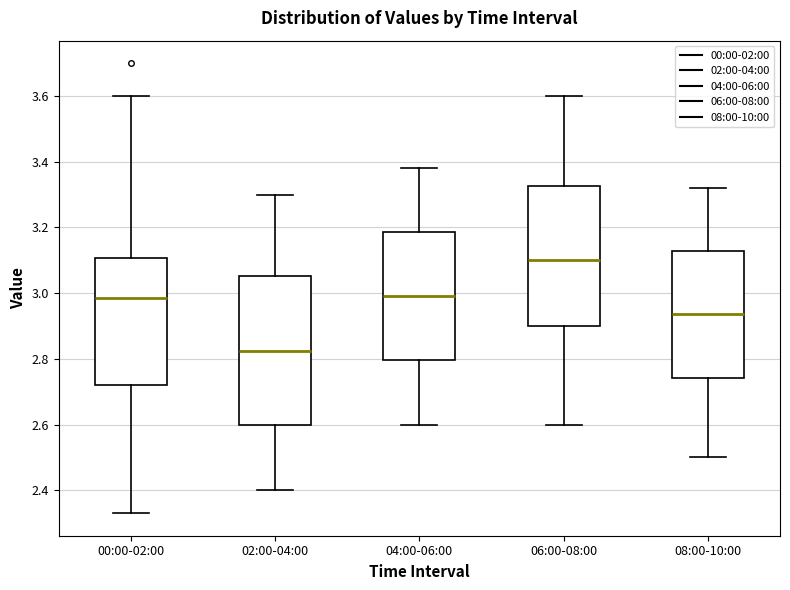

Comparing the boxes themselves (not the whiskers), which one is the tallest?

02:00-04:00